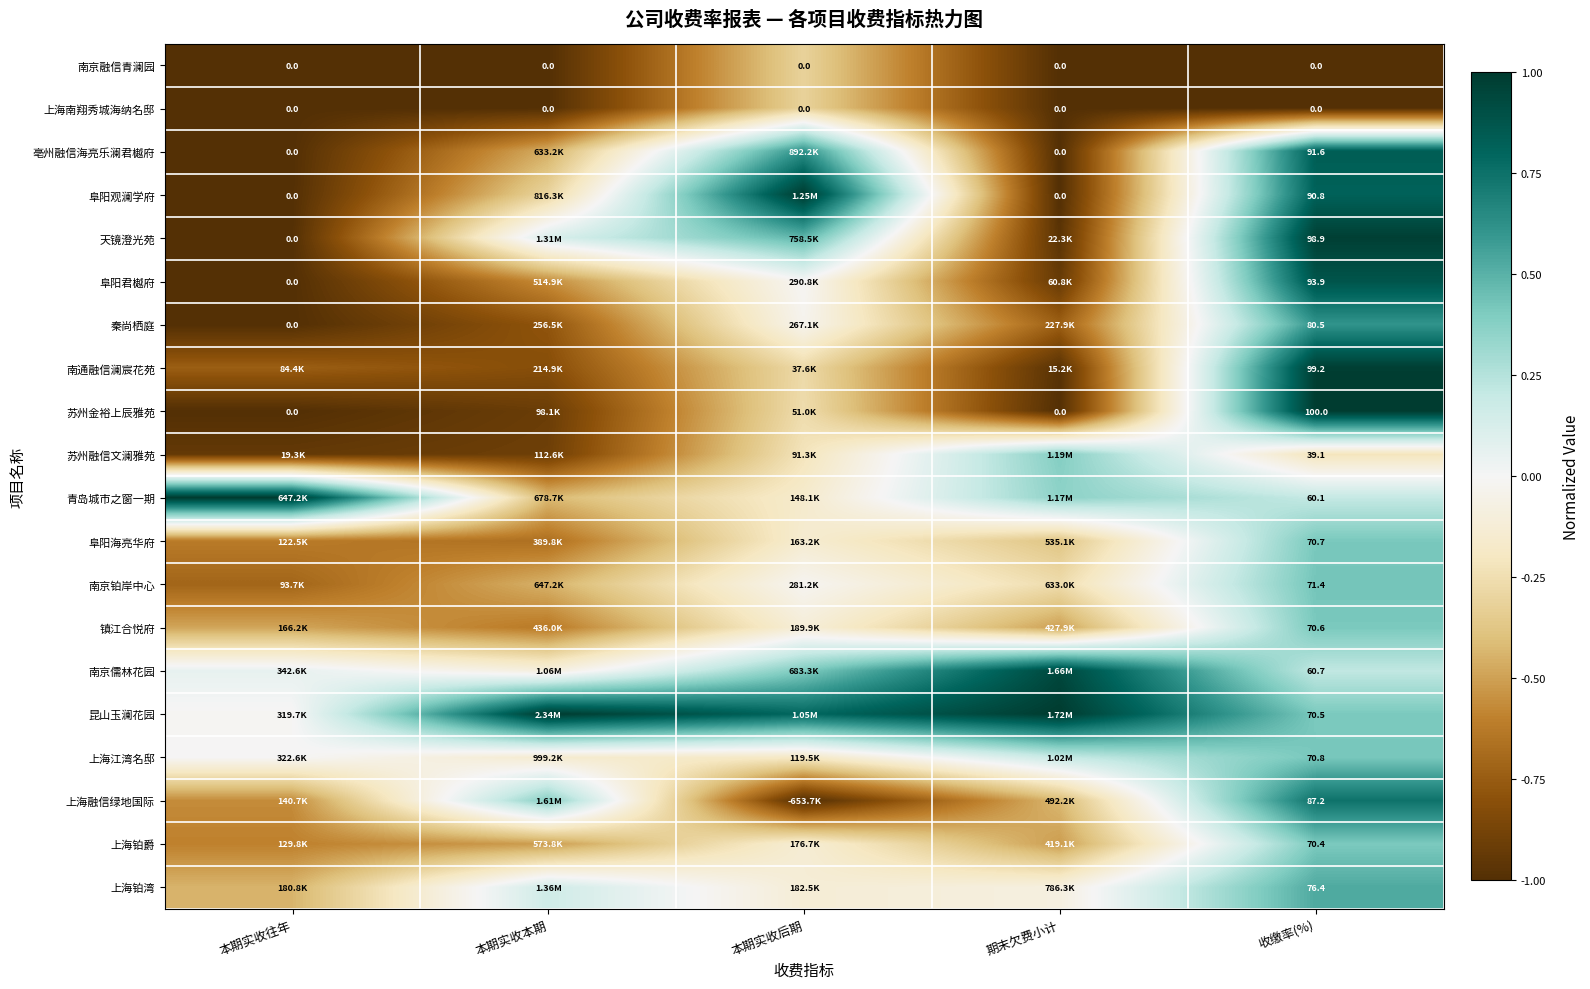

Where is 南京铂岸中心 nearest to the value 0?

本期实收后期